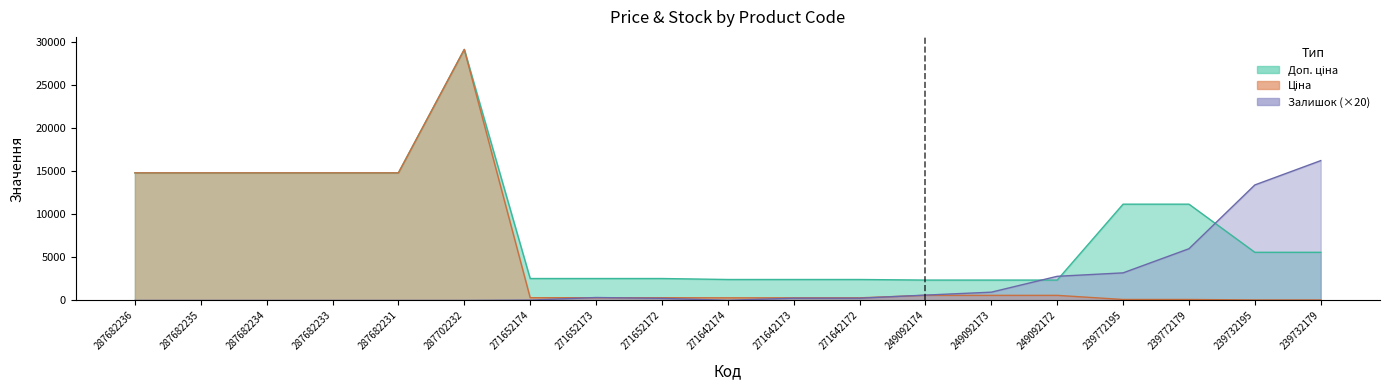

Between 287682234 and 271642172, which series saw the biggest shift?

Ціна